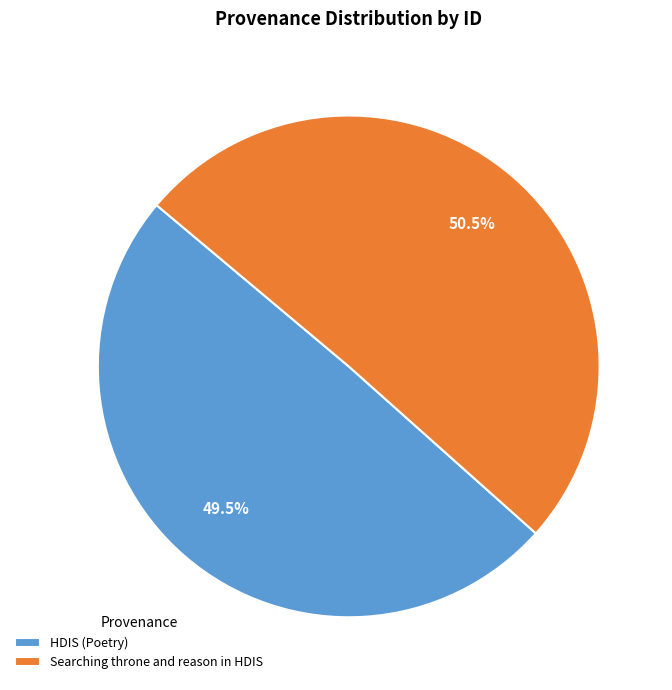

Rank the categories by value from highest to lowest.

Searching throne and reason in HDIS, HDIS (Poetry)